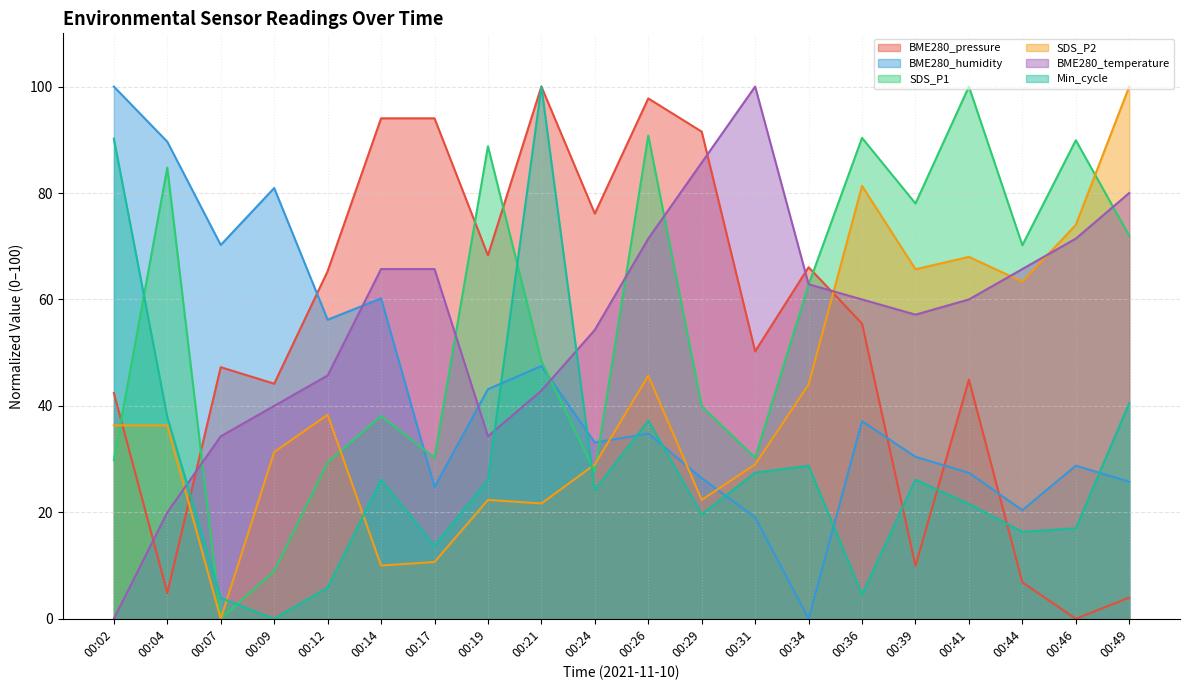

Does the chart display data point markers on the line(s)?

No